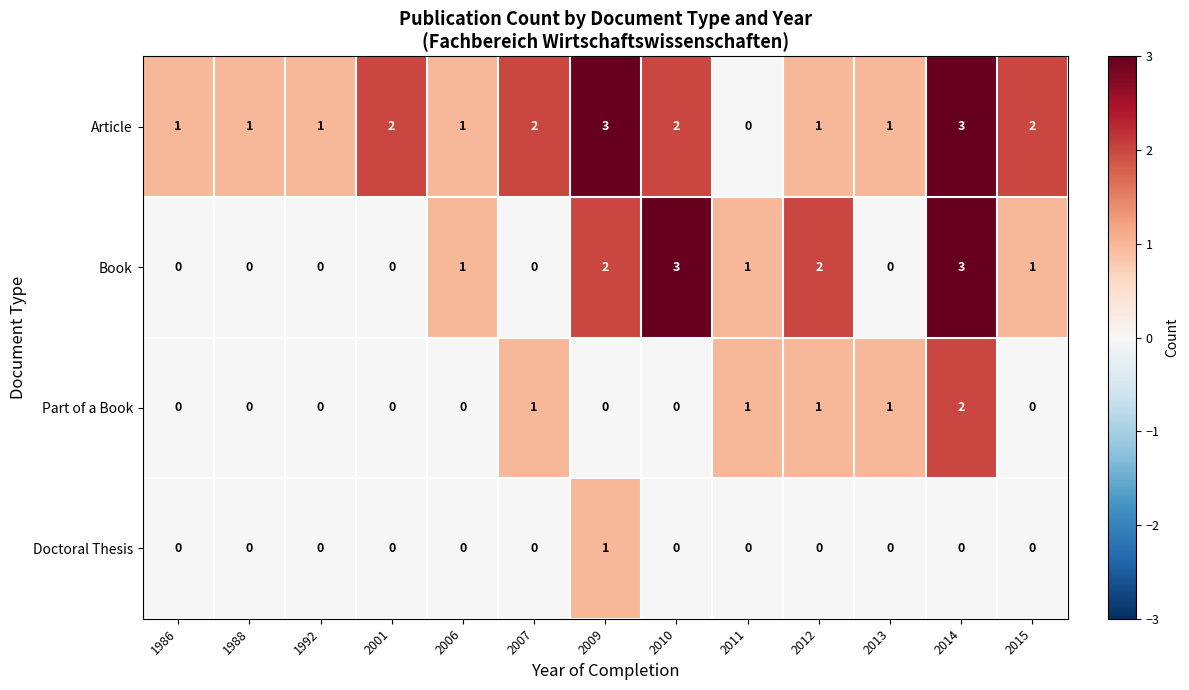

How many values in the Doctoral Thesis series exceed 0?

1